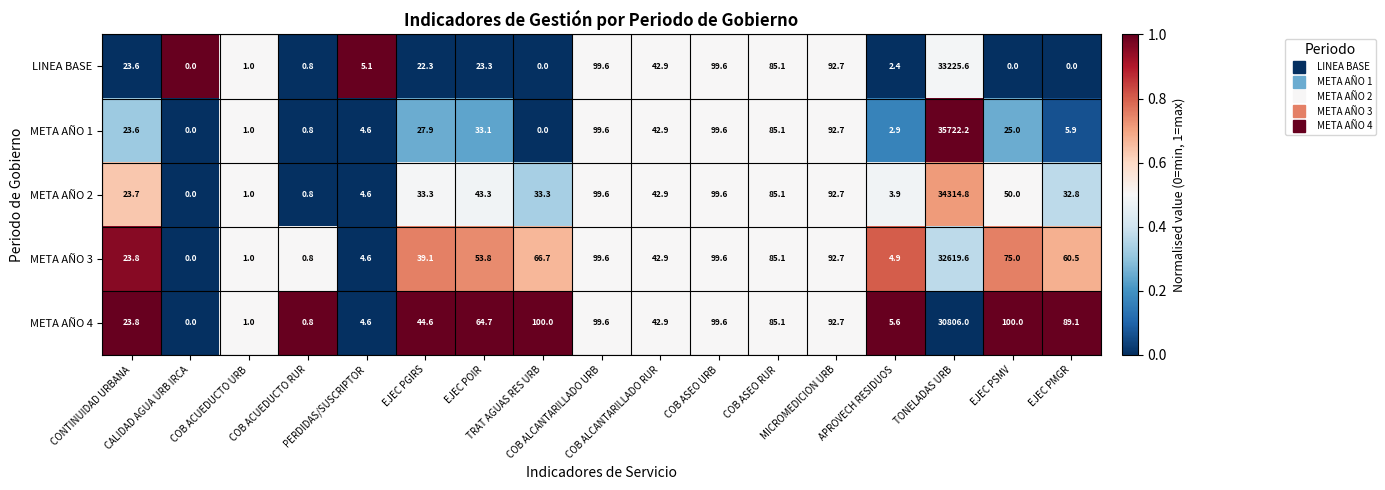

What is the difference between the maximum and minimum values in the LINEA BASE series?

33225.6